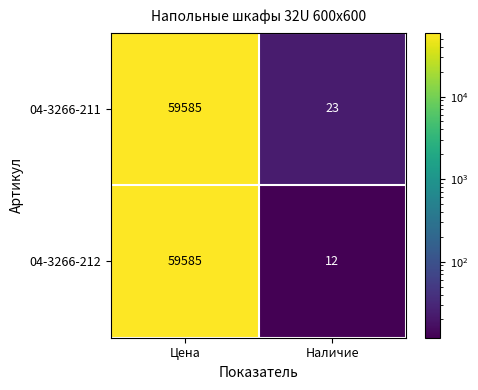

Which series changed the most between Цена and Наличие?

04-3266-212